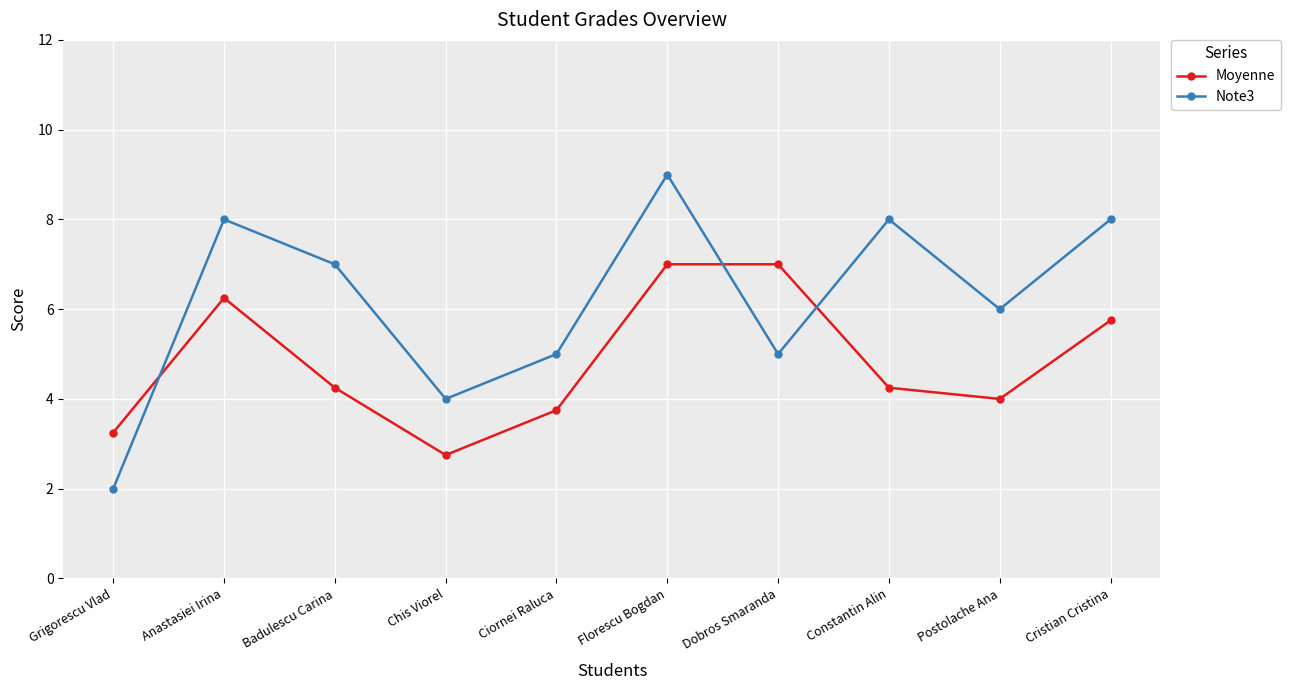

What is the total value across all series at Postolache Ana?

10.0